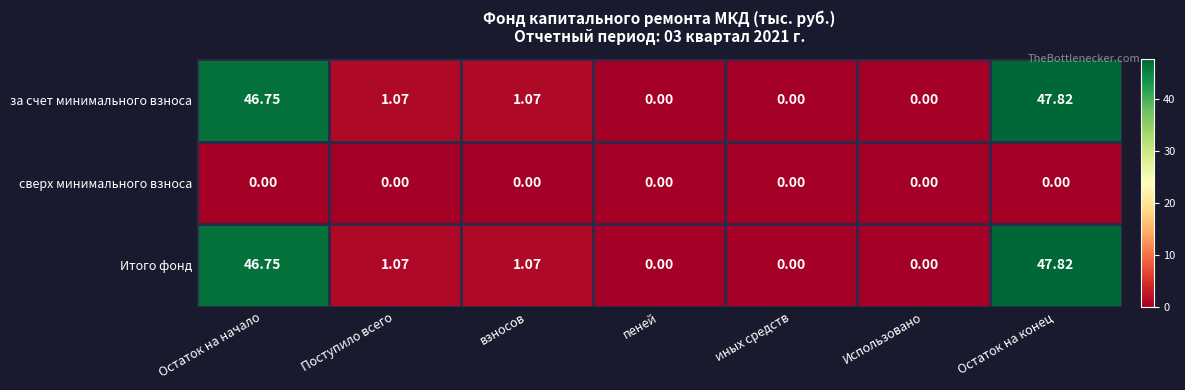

How many values in the Итого фонд series are below 1?

3